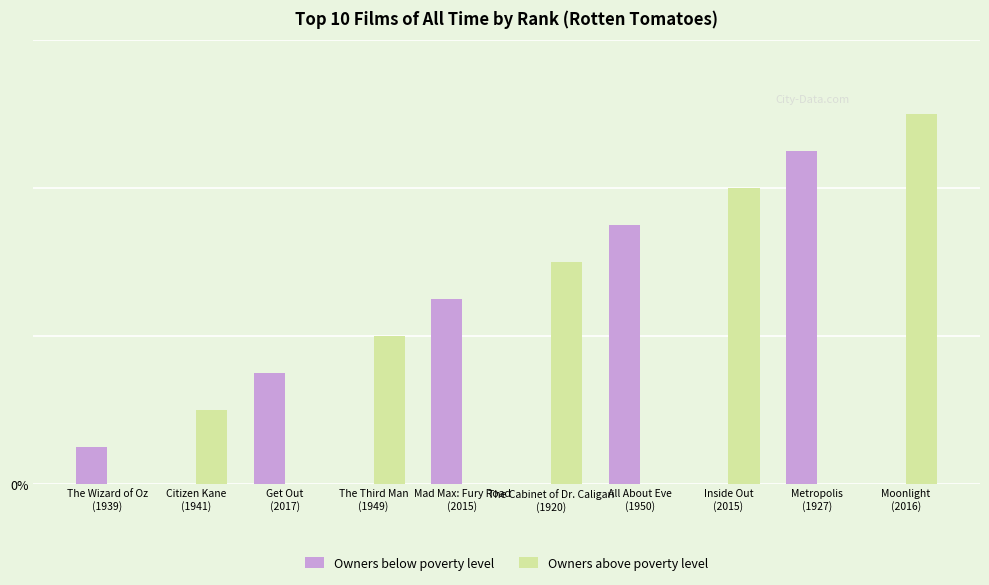

At Moonlight
(2016), list the series in order from largest to smallest.

Owners above poverty level, Owners below poverty level